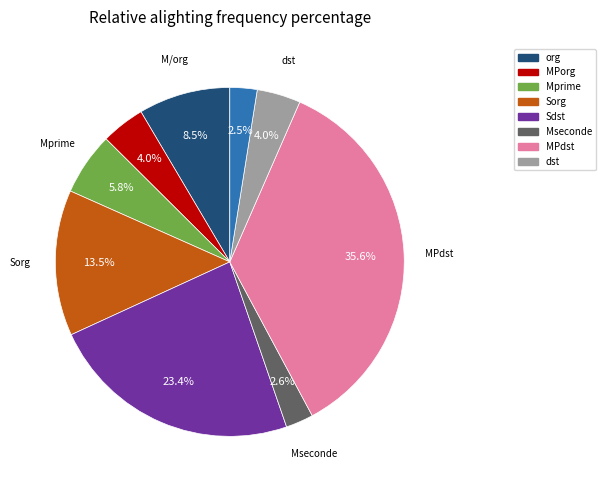

Does any single category account for the majority?

No